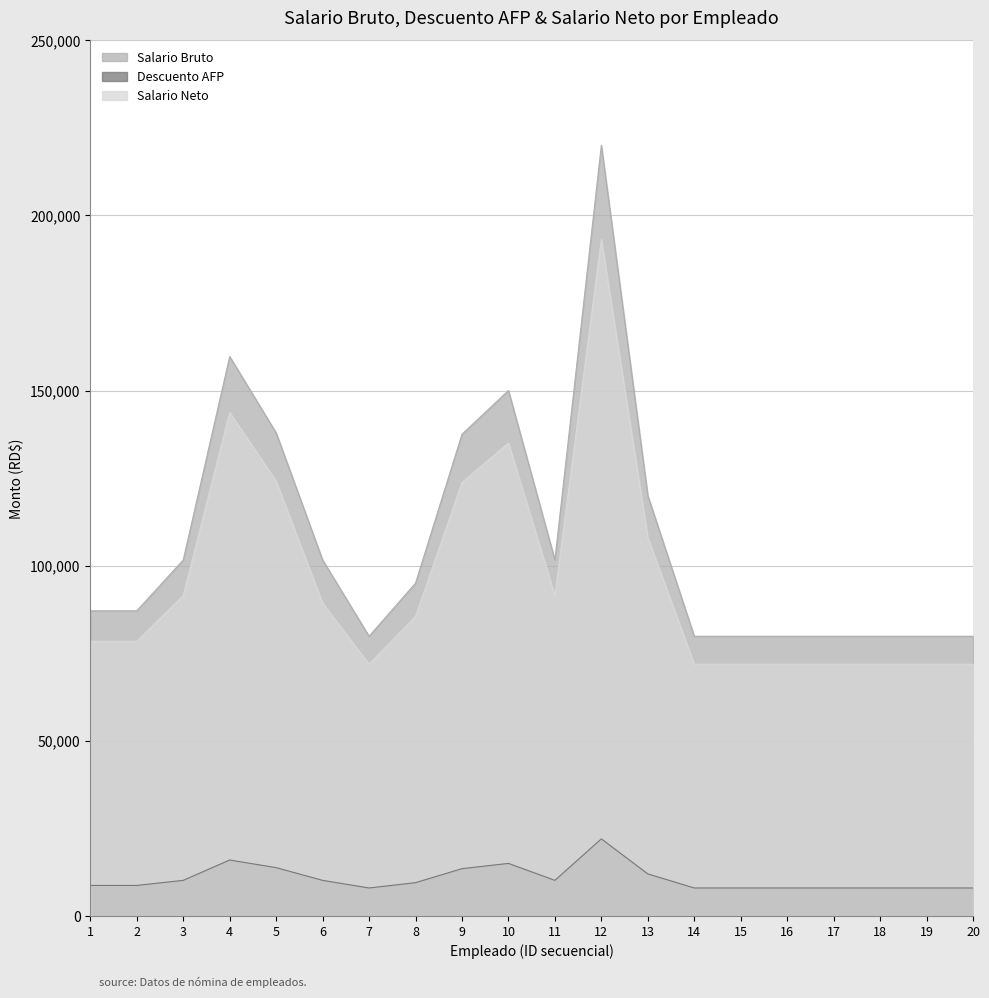

Between 3 and 5, which is larger?

5